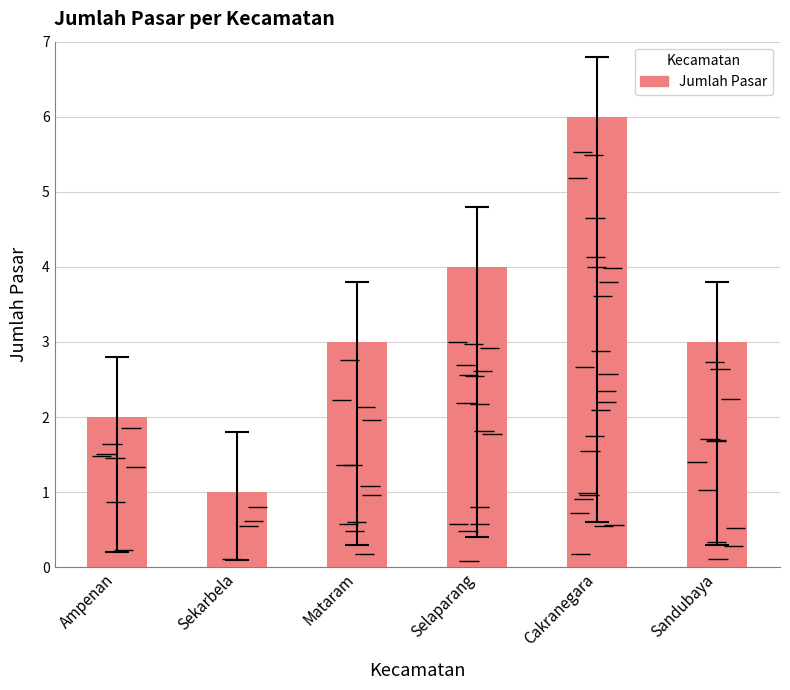

Which has a higher value, Sandubaya or Sekarbela?

Sandubaya